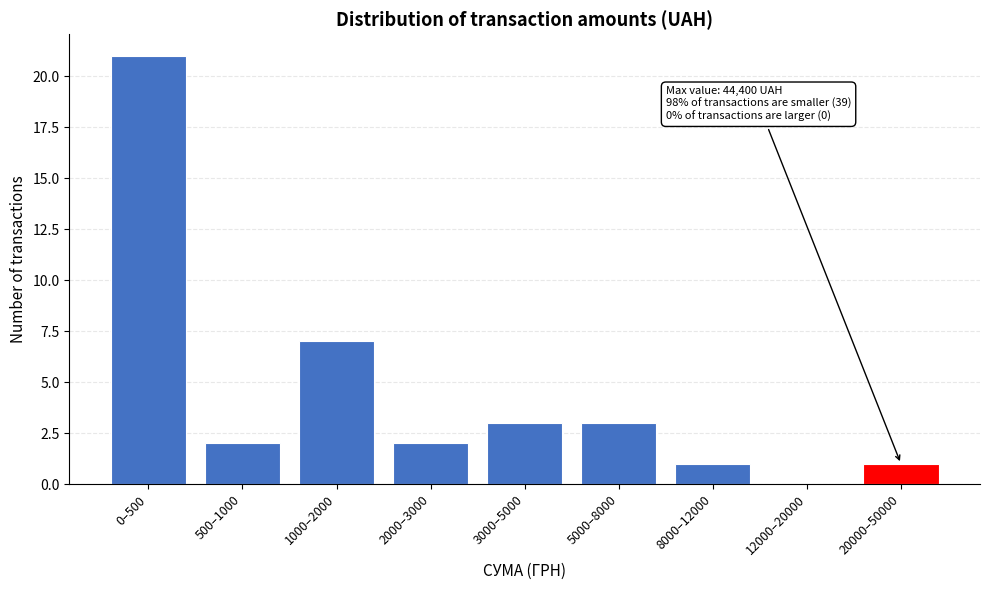

Reading left to right, extract all data points from this chart.

0–500=21	500–1000=2	1000–2000=7	2000–3000=2	3000–5000=3	5000–8000=3	8000–12000=1	12000–20000=0	20000–50000=1